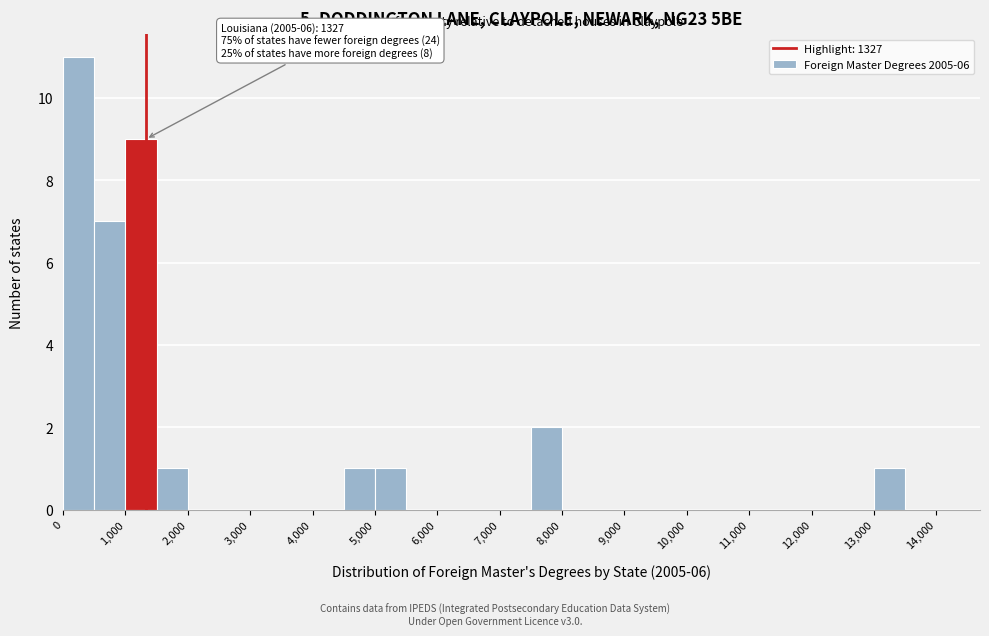

Which range on the x-axis has the tallest bar?

0 to 500